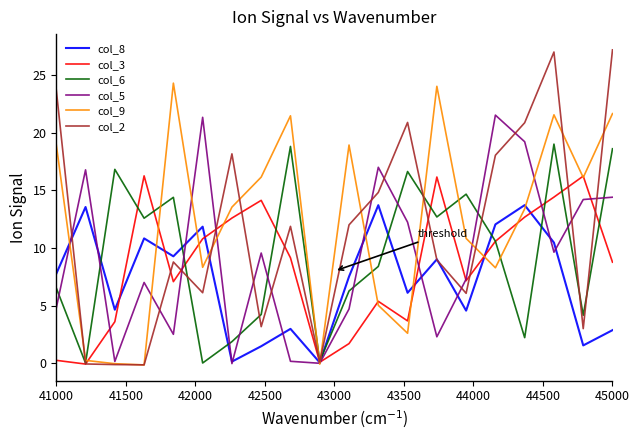

How many series are shown in this chart?

6